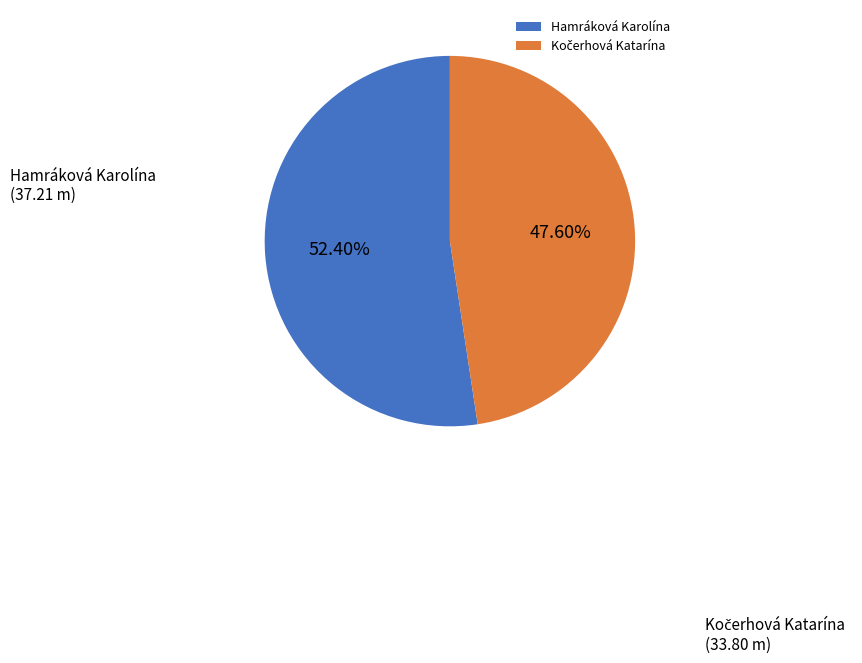

Is there any slice that represents more than half of the pie?

Yes